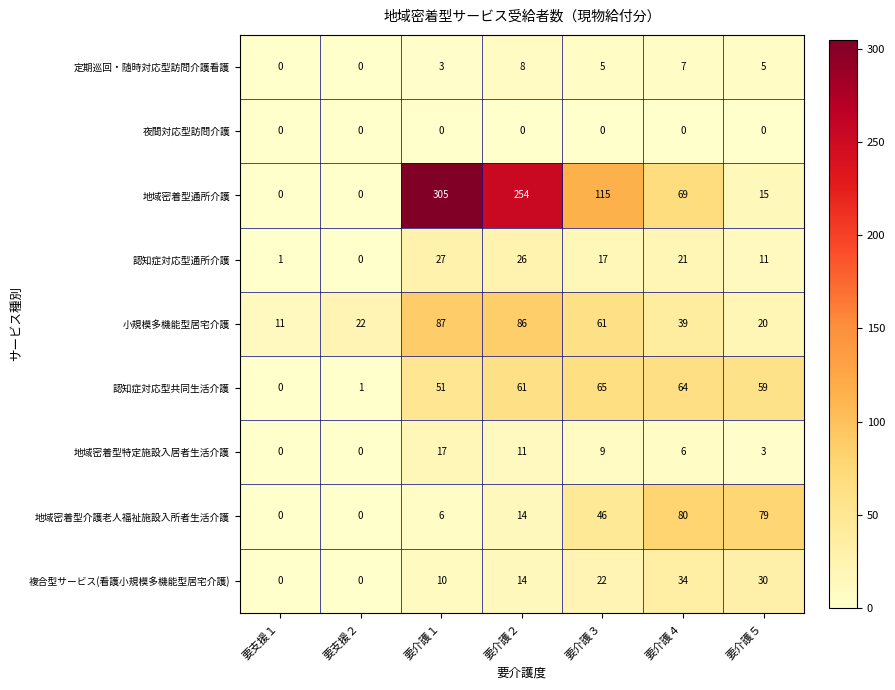

Where does the 小規模多機能型居宅介護 series first go above 39?

要介護１